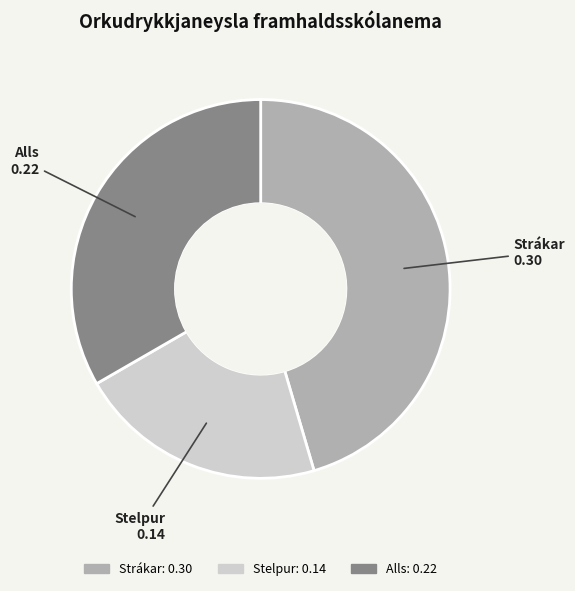

True or false: Stelpur accounts for 32% of the total.

False